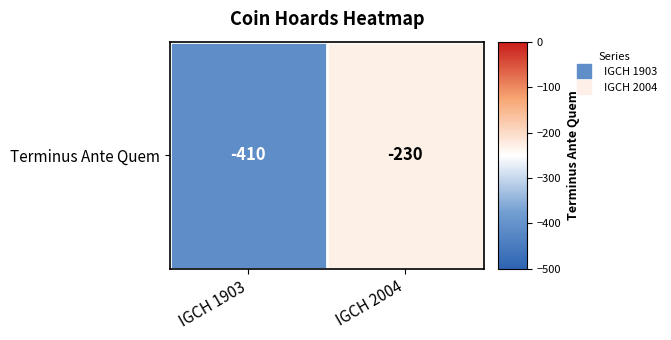

True or false: the data shows -410 at IGCH 1903.

True